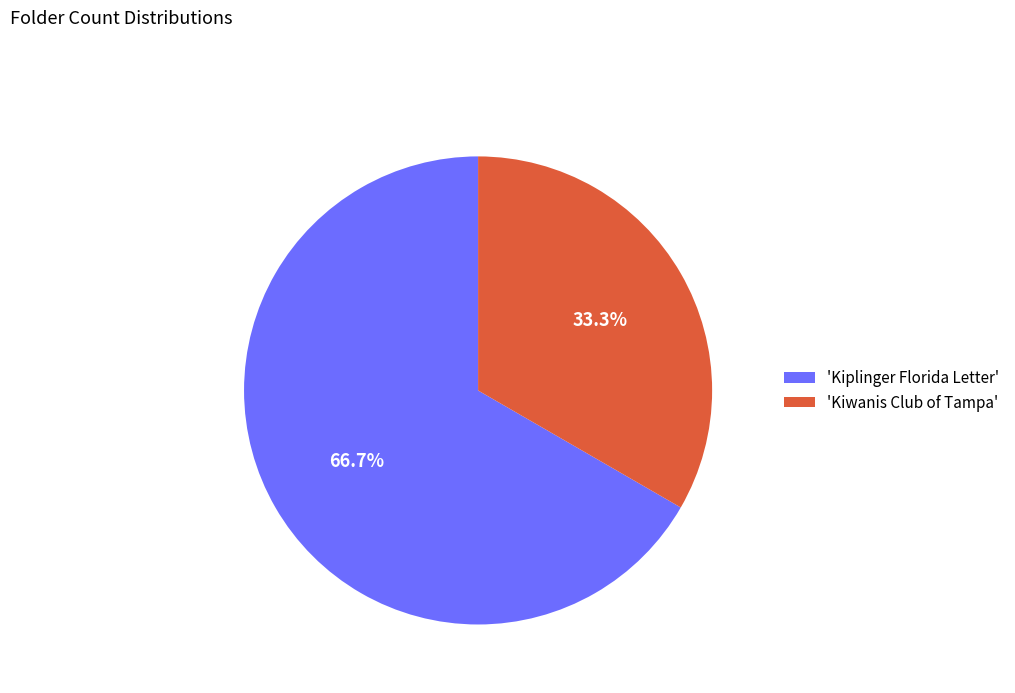

Which category has the smallest portion of the pie?

'Kiwanis Club of Tampa'